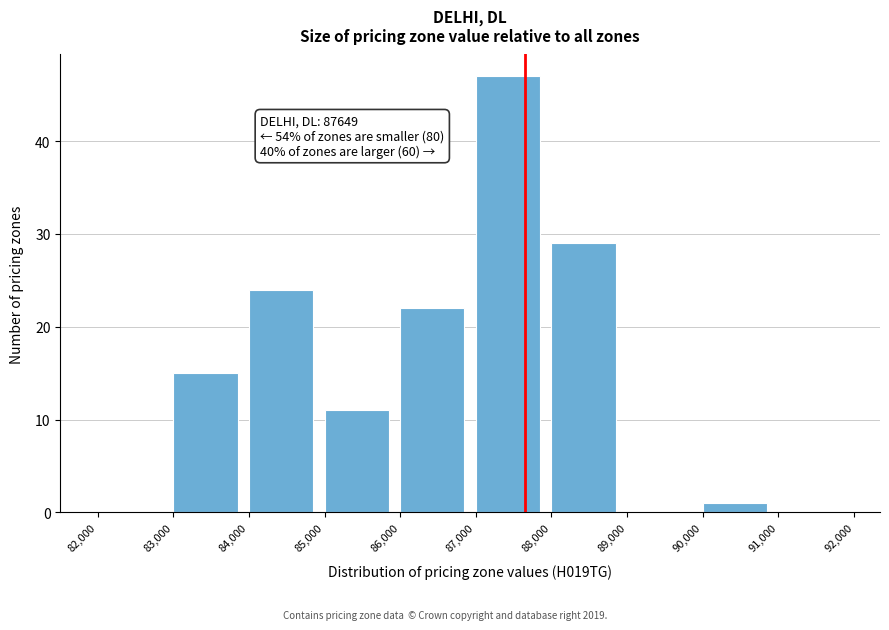

Which range on the x-axis has the tallest bar?

87,000 to 88,000